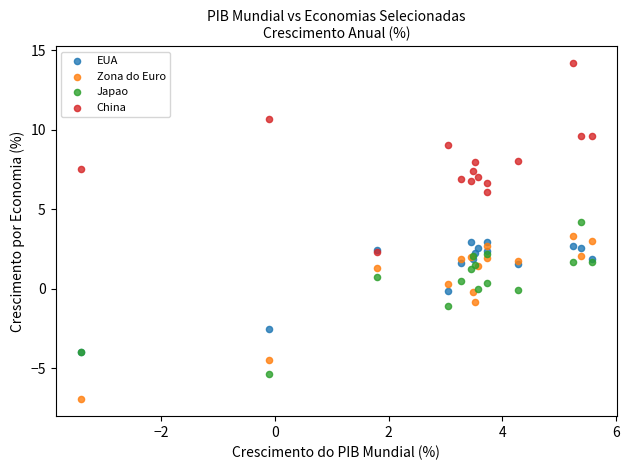

What are all the series names shown in the legend?

EUA, Zona do Euro, Japao, China